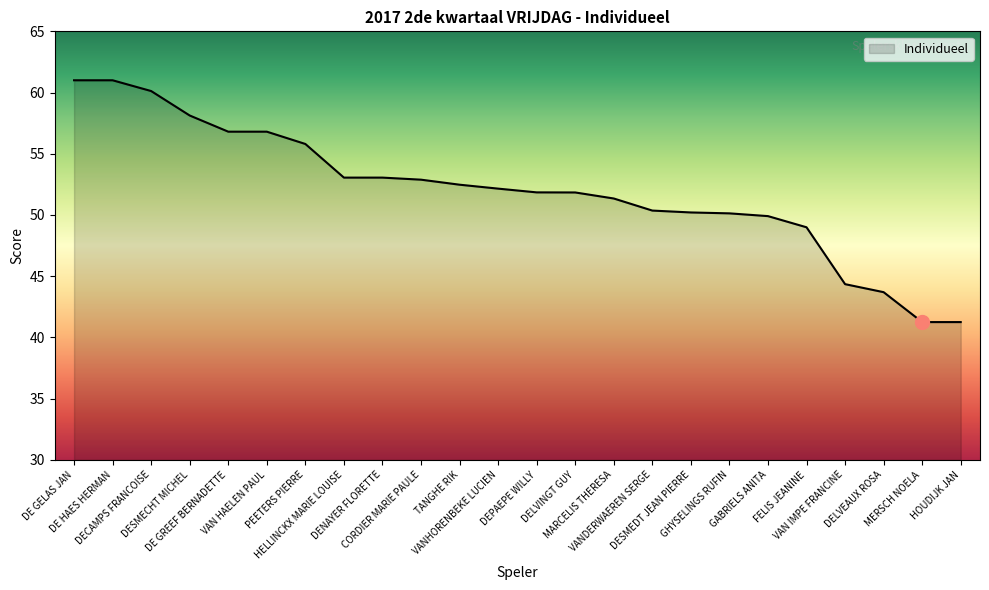

What is the minimum value shown in the chart?

41.3